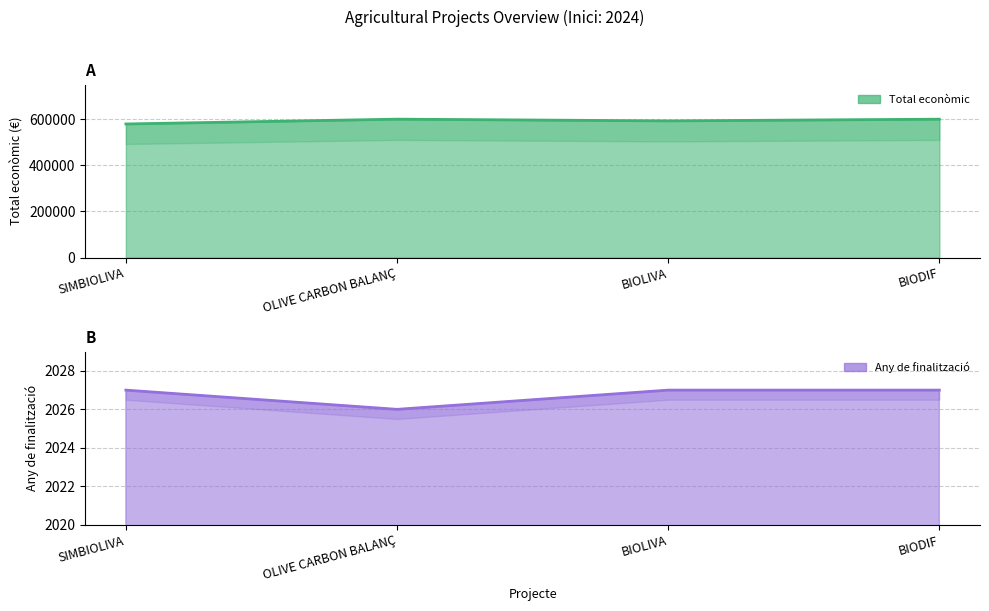

What is the label of the 1st point from the right?

BIODIF